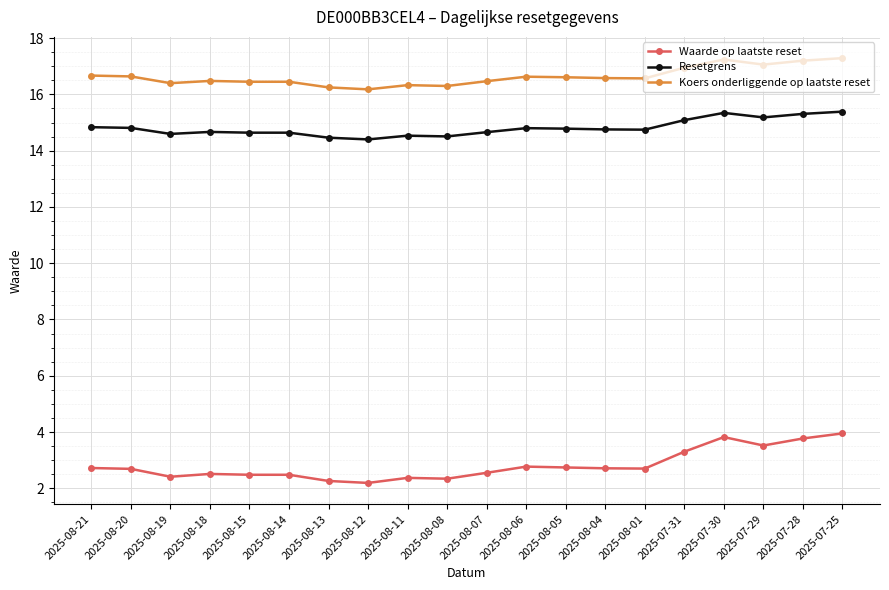

Does the chart have visible grid lines?

Yes